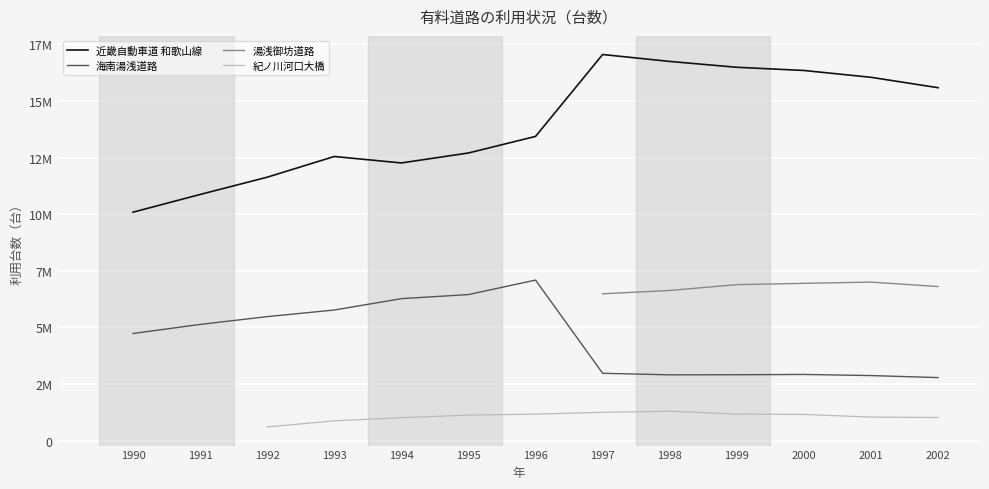

In 湯浅御坊道路, how many points are higher than both neighbors (excluding endpoints)?

1